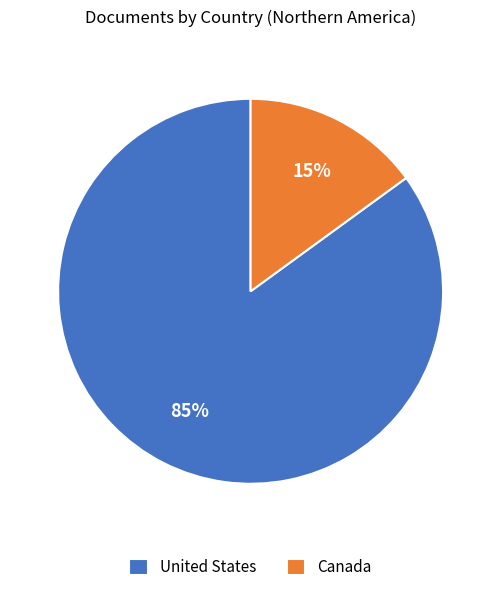

To the nearest percent, what is the combined percentage of United States and Canada?

100%